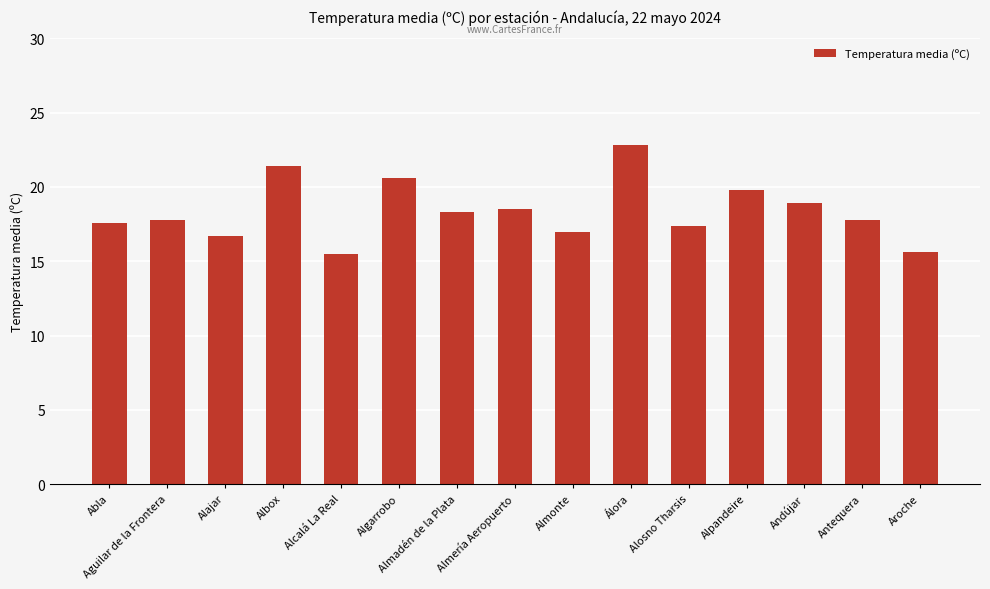

True or false: the data shows 18.5 at Almería Aeropuerto.

True